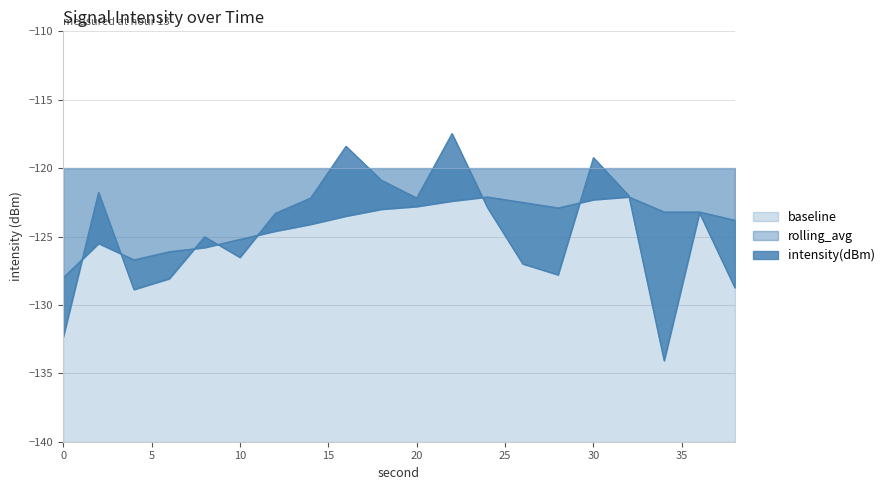

Which series has the largest total across all categories?

rolling_avg